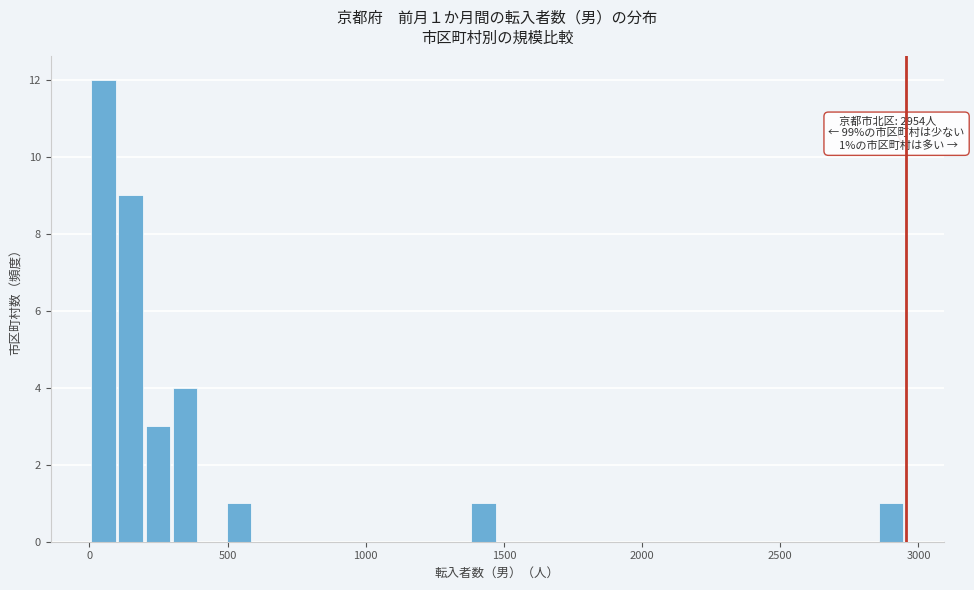

Around what value on the x-axis is the tallest bar? Give the approximate position of its centre, as read against the axis.

50